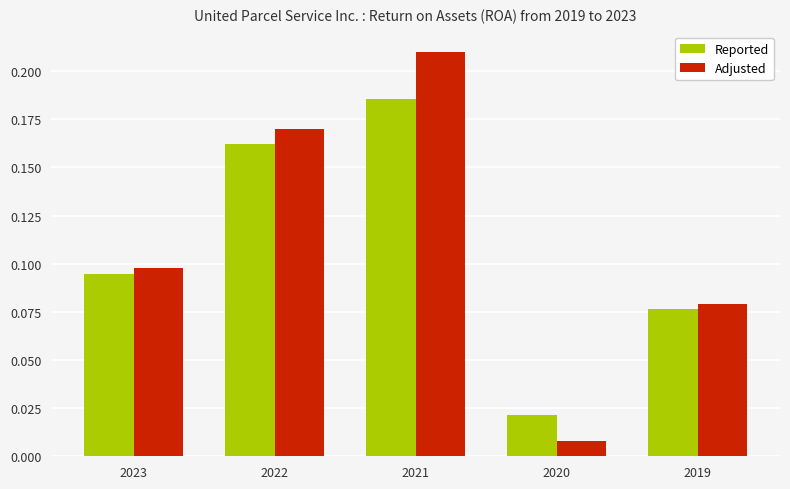

What is the sum of all Reported values?

0.5